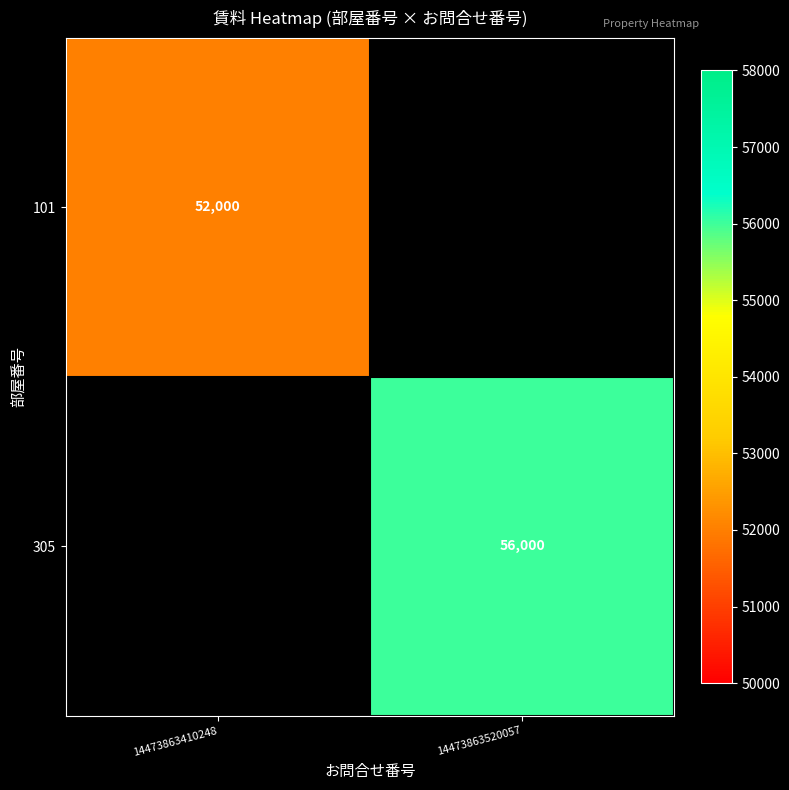

Which has a higher value, 14473863410248 or 14473863520057?

14473863520057